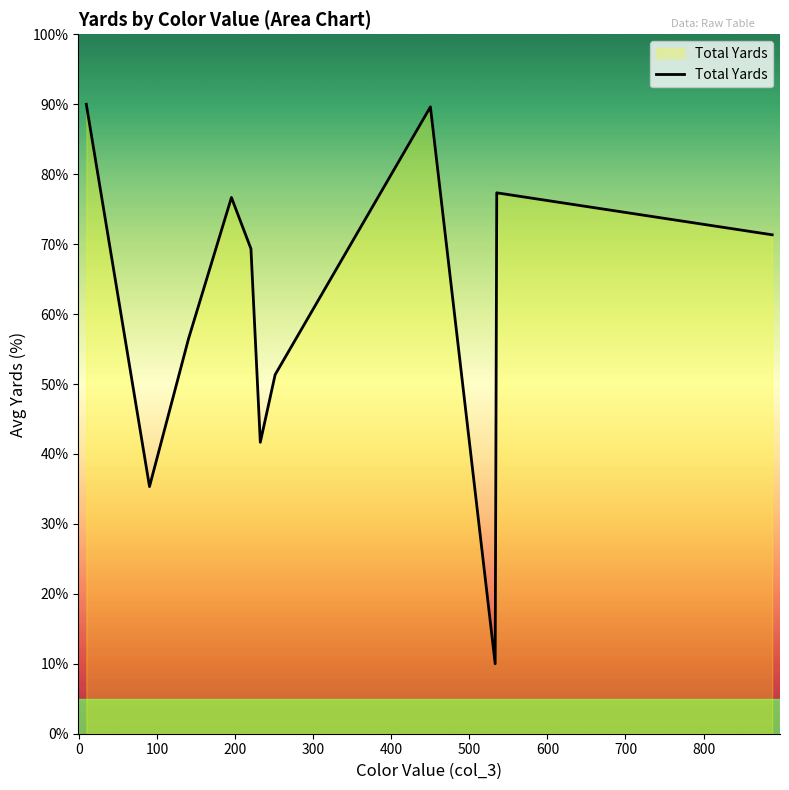

What is the difference between the maximum and minimum values?

80.0